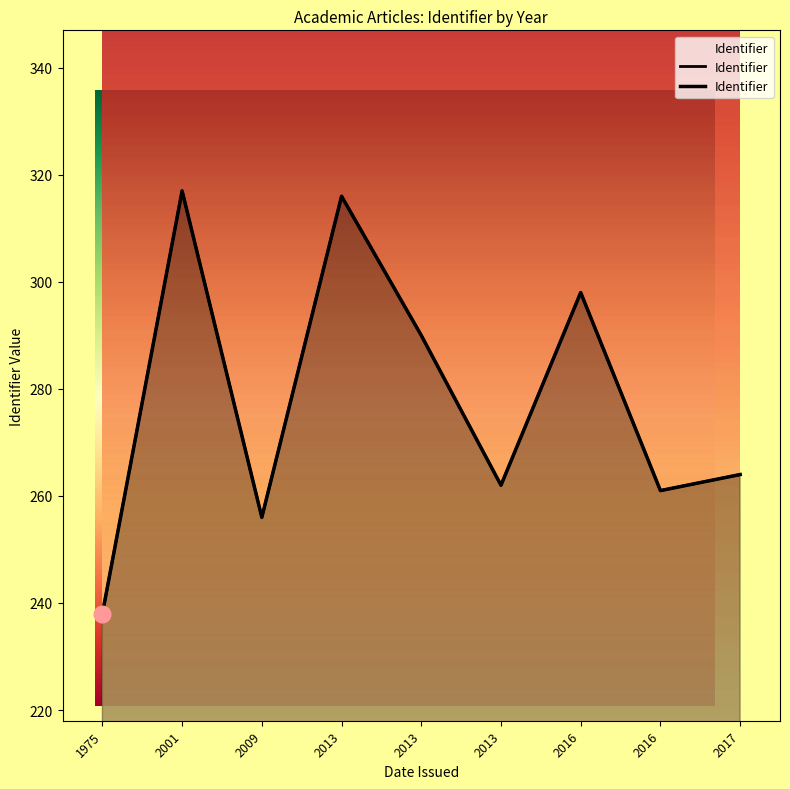

At which label is the value closest to 277?

2013